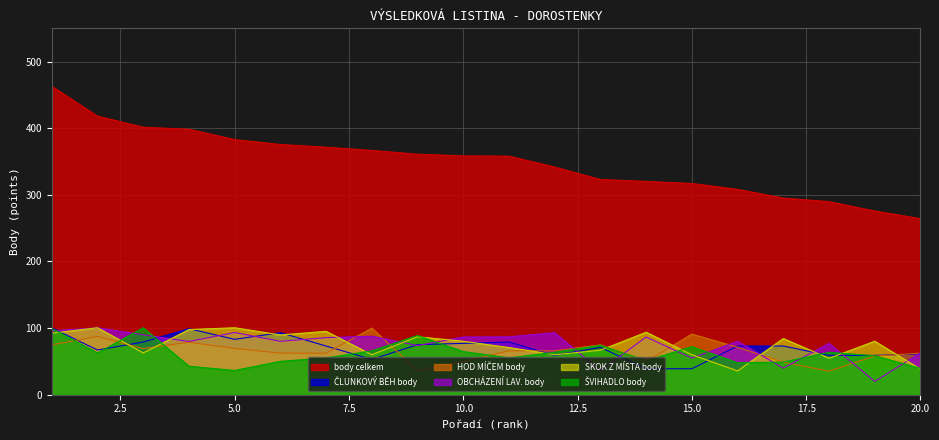

Rank the series at 11 from lowest to highest value.

ŠVIHADLO body, HOD MÍČEM body, SKOK Z MÍSTA body, ČLUNKOVÝ BĚH body, OBCHÁZENÍ LAV. body, body celkem